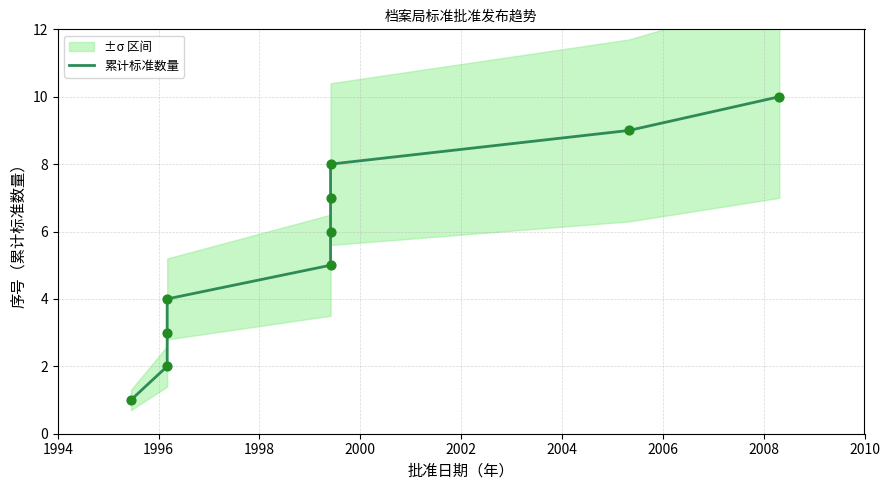

Which has a higher value, 1996 or 2006?

2006